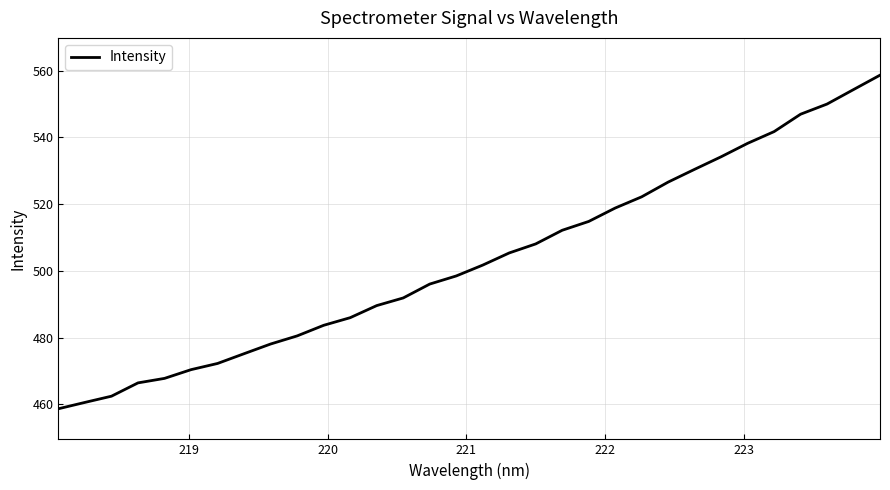

What is the difference between the maximum and minimum values?

99.9